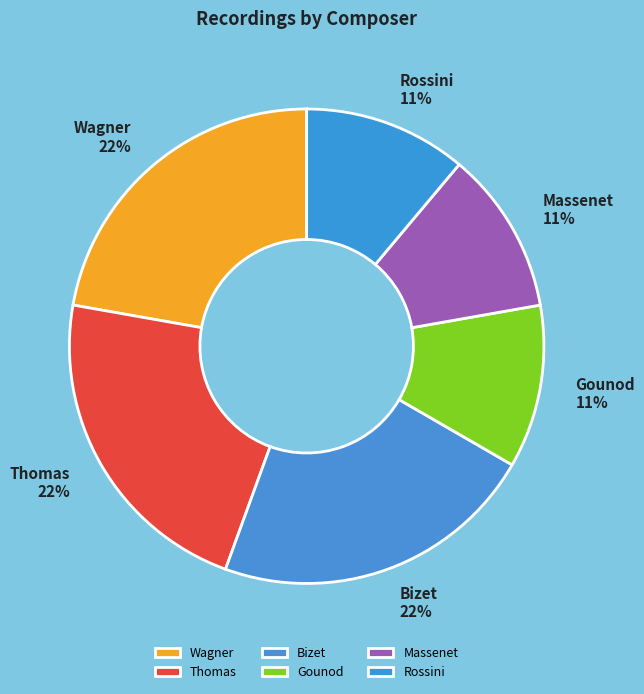

What percentage is the Massenet slice, to the nearest percent?

11%